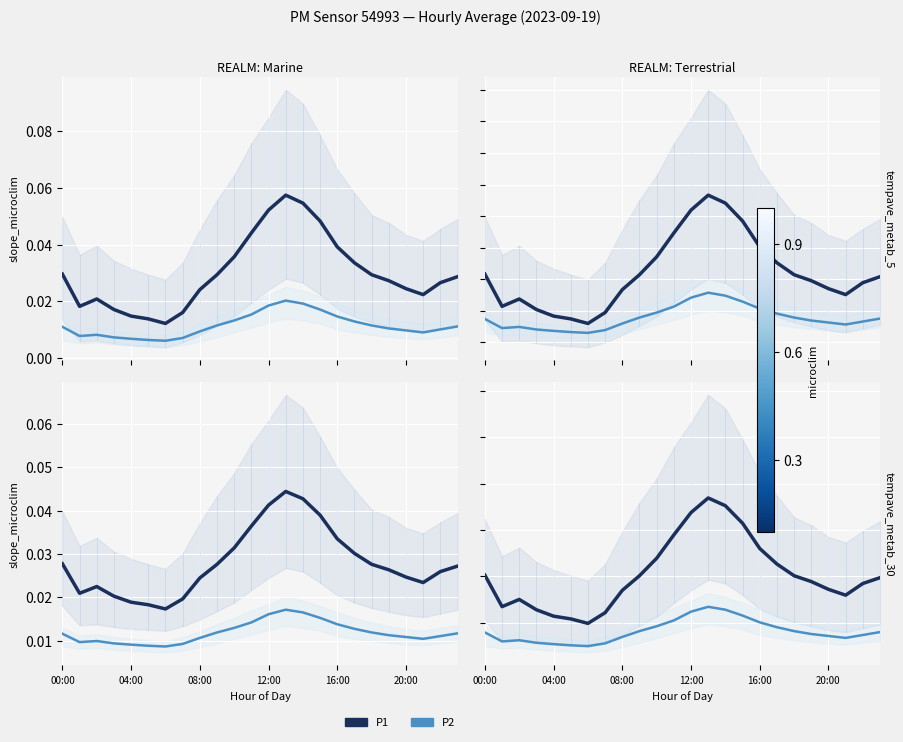

At how many categories does at least one series exceed 0?

24